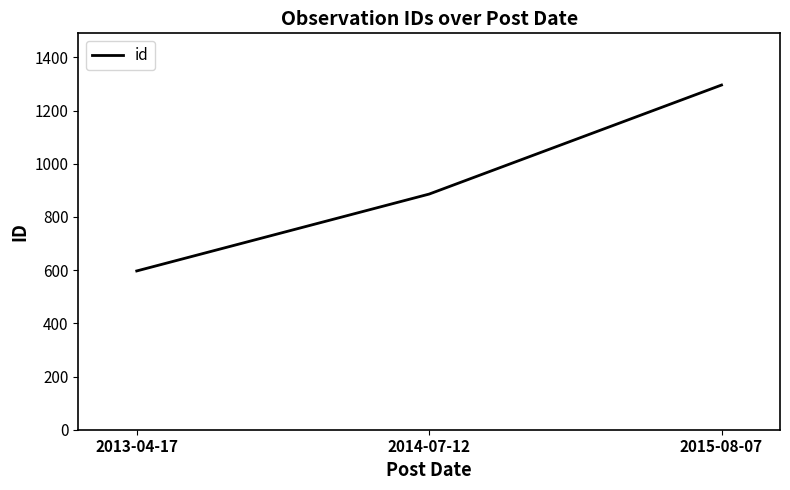

Reading left to right, transcribe all the data shown in this chart.

2013-04-17=597	2014-07-12=886	2015-08-07=1296